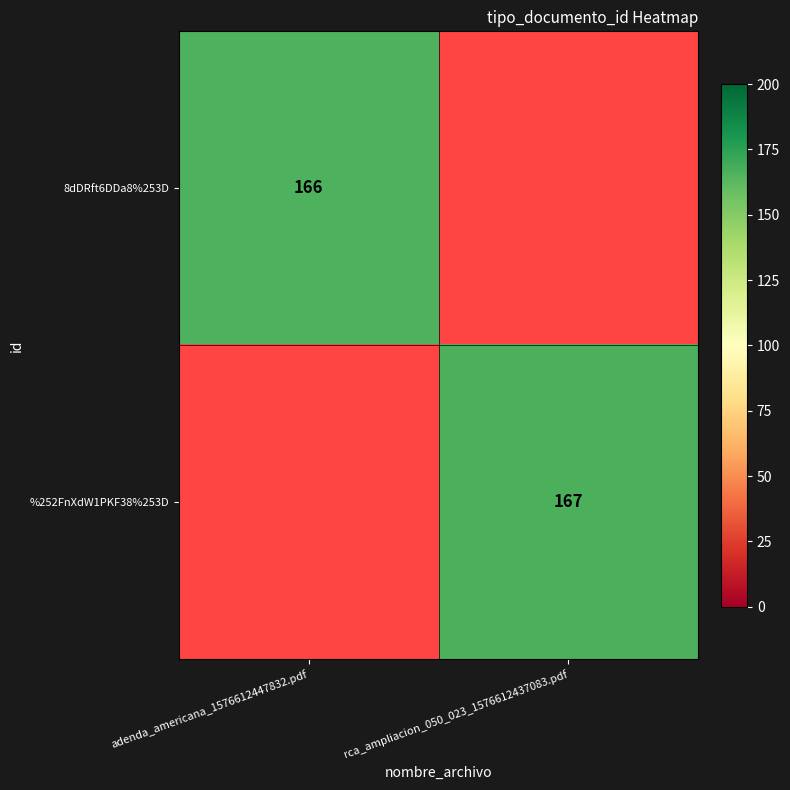

Is it true that %252FnXdW1PKF38%253D equals 167 at rca_ampliacion_050_023_1576612437083.pdf?

True